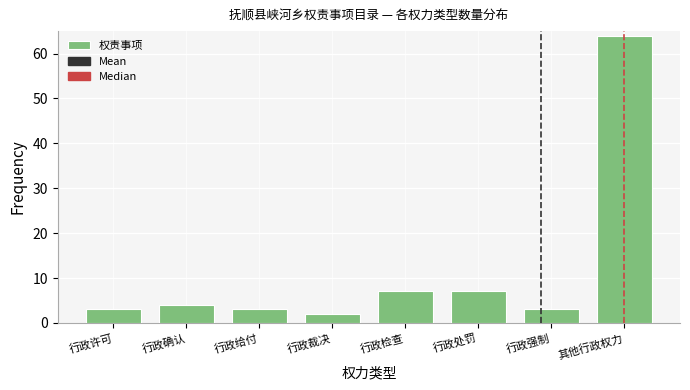

Reading right to left, what are all the values shown in this chart?

64	3	7	7	2	3	4	3